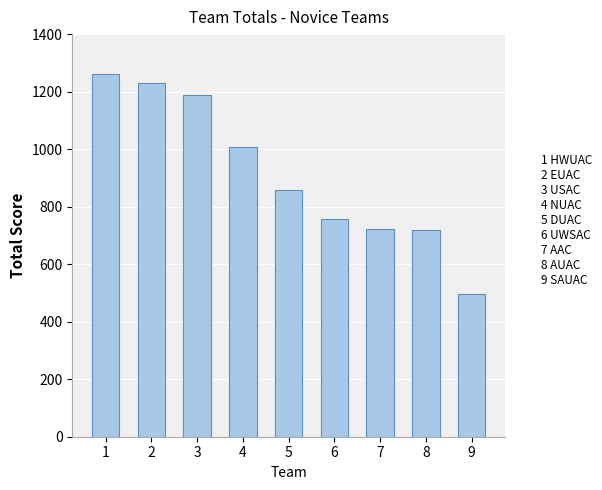

What is the greatest value displayed?

1261